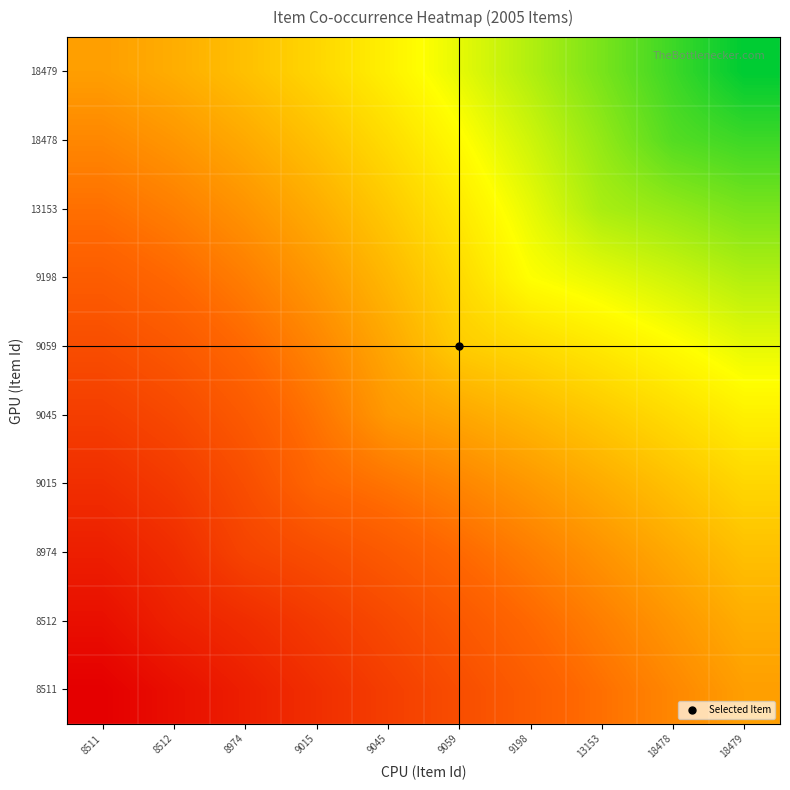

Reading left to right, extract all data points from this chart.

8511: 8511=0.0	8512=0.6	8974=1.3	9015=1.9	9045=2.6	9059=3.2	9198=3.9	13153=4.5	18478=5.2	18479=5.8
8512: 8511=0.6	8512=1.4	8974=1.9	9015=2.5	9045=3.1	9059=3.7	9198=4.3	13153=4.9	18478=5.6	18479=6.2
8974: 8511=1.3	8512=1.9	8974=2.8	9015=3.3	9045=3.8	9059=4.3	9198=4.9	13153=5.5	18478=6.1	18479=6.7
9015: 8511=1.9	8512=2.5	8974=3.3	9015=4.2	9045=4.6	9059=5.1	9198=5.6	13153=6.2	18478=6.8	18479=7.4
9045: 8511=2.6	8512=3.1	8974=3.8	9015=4.6	9045=5.7	9059=6.0	9198=6.5	13153=7.0	18478=7.5	18479=8.1
9059: 8511=3.2	8512=3.7	8974=4.3	9015=5.1	9045=6.0	9059=7.1	9198=7.5	13153=7.9	18478=8.4	18479=8.9
9198: 8511=3.9	8512=4.3	8974=4.9	9015=5.6	9045=6.5	9059=7.5	9198=8.5	13153=8.9	18478=9.3	18479=9.8
13153: 8511=4.5	8512=4.9	8974=5.5	9015=6.2	9045=7.0	9059=7.9	9198=8.9	13153=9.9	18478=10.3	18479=10.7
18478: 8511=5.2	8512=5.6	8974=6.1	9015=6.8	9045=7.5	9059=8.4	9198=9.3	13153=10.3	18478=11.3	18479=11.7
18479: 8511=5.8	8512=6.2	8974=6.7	9015=7.4	9045=8.1	9059=8.9	9198=9.8	13153=10.7	18478=11.7	18479=12.7